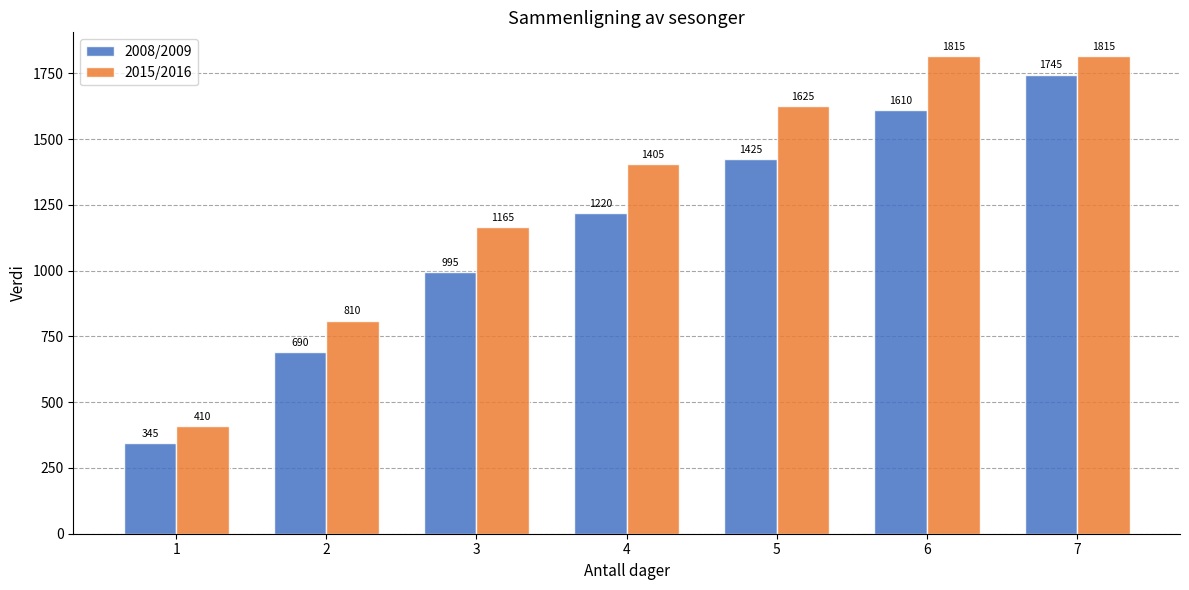

Reading left to right, transcribe all the data shown in this chart.

2008/2009: 1=345	2=690	3=995	4=1220	5=1425	6=1610	7=1745
2015/2016: 1=410	2=810	3=1165	4=1405	5=1625	6=1815	7=1815